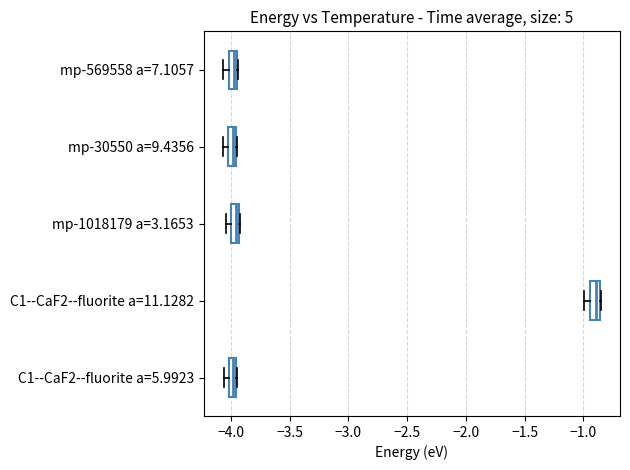

Where is the left edge of the box for C1--CaF2--fluorite a=11.1282 on the x-axis? The values are not printed on the chart, so give them approximately, as read against the axis.

-0.95